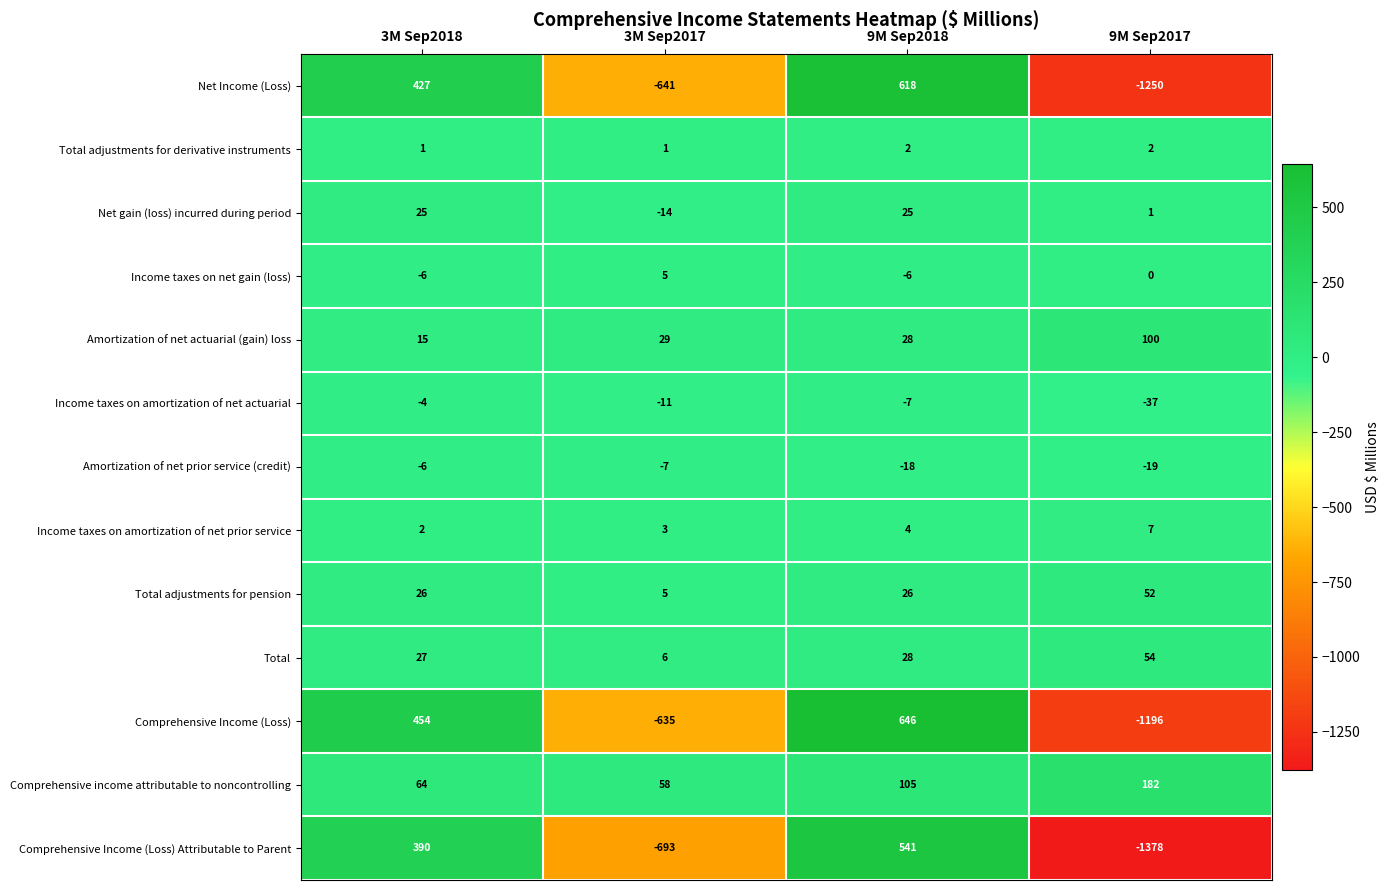

What is the sum of the Total adjustments for pension values at 3M Sep2017 and 9M Sep2017?

57